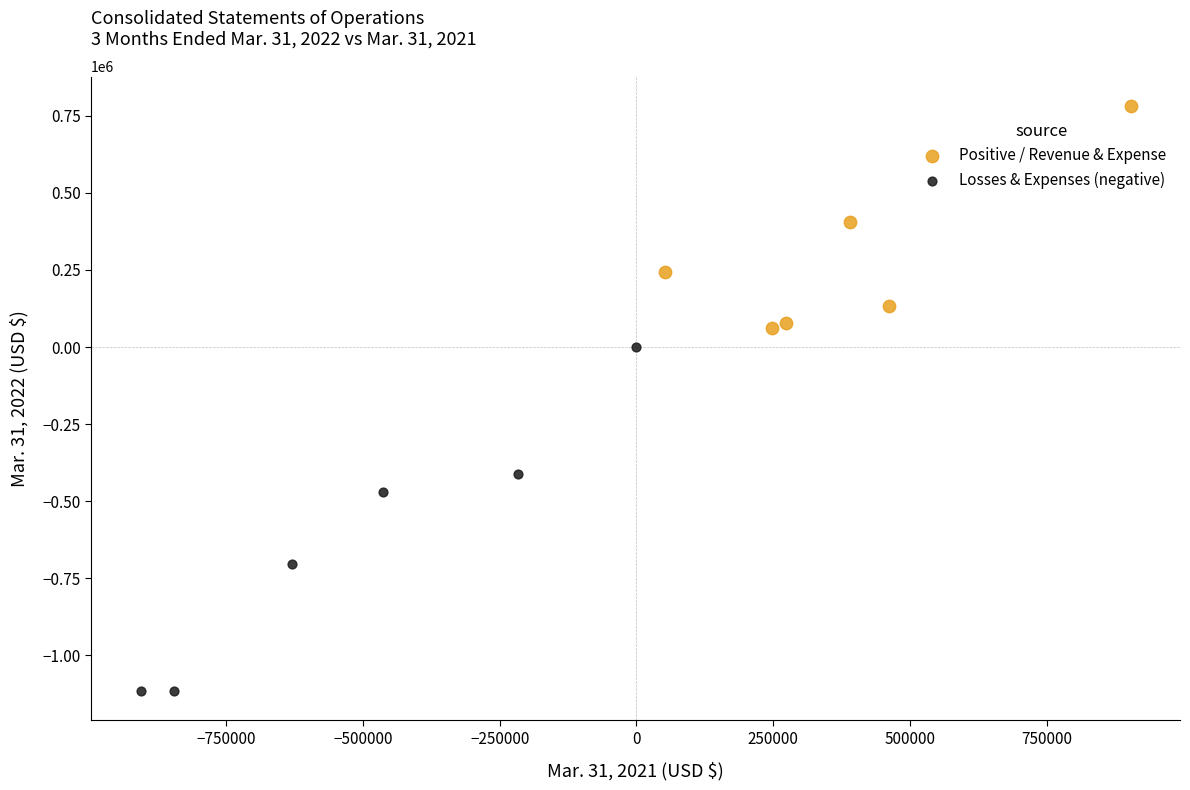

Which series has the widest spread of Y values?

Losses & Expenses (negative)